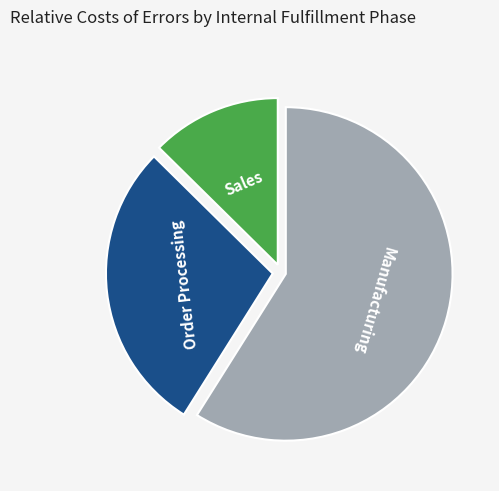

Is there a majority slice in this chart?

Yes